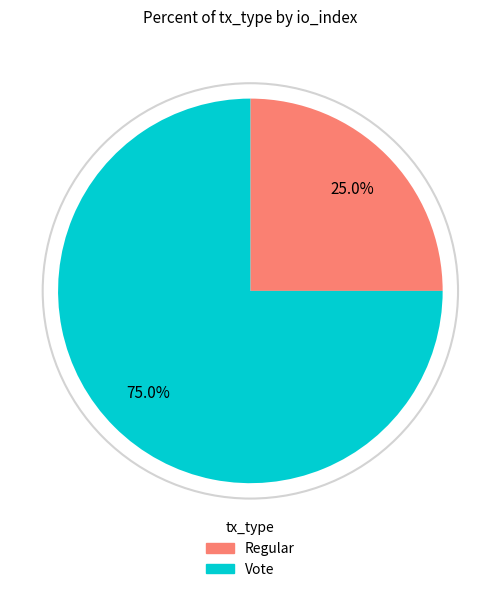

What is the ratio of the value at Vote to the value at Regular?

3.0